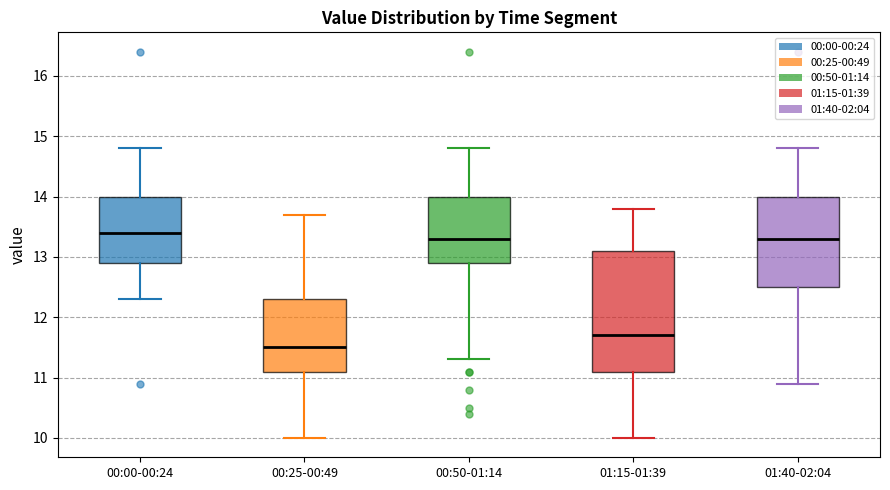

Reading left to right, read every box against the y-axis: the position of its median line, the range the box covers, and the ends of its whiskers. The values are not printed on the chart, so give them approximately, as read against the axis.

00:00-00:24: median 13.4, box 12.9 to 14.0, whiskers 12.3 to 14.8
00:25-00:49: median 11.5, box 11.1 to 12.3, whiskers 10.0 to 13.7
00:50-01:14: median 13.3, box 12.9 to 14.0, whiskers 11.3 to 14.8
01:15-01:39: median 11.7, box 11.1 to 13.1, whiskers 10.0 to 13.8
01:40-02:04: median 13.3, box 12.5 to 14.0, whiskers 10.9 to 14.8